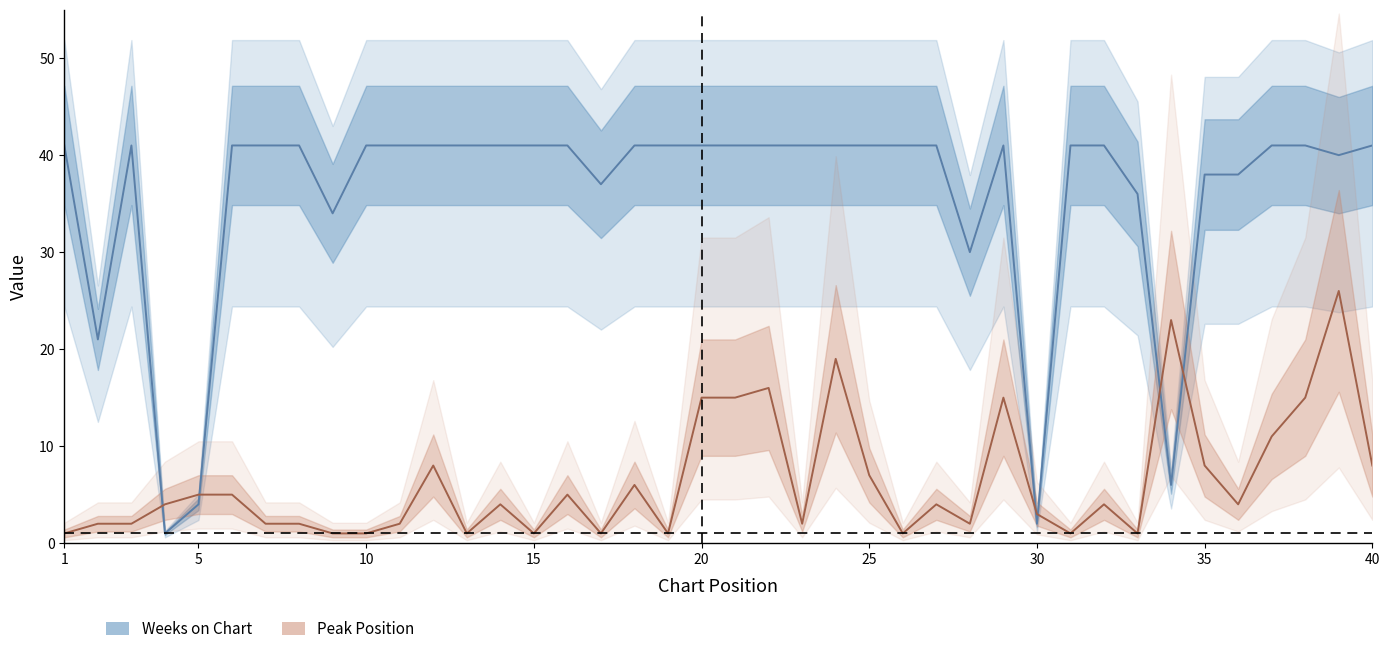

True or false: Peak Position has a value of 0 at 13.

False